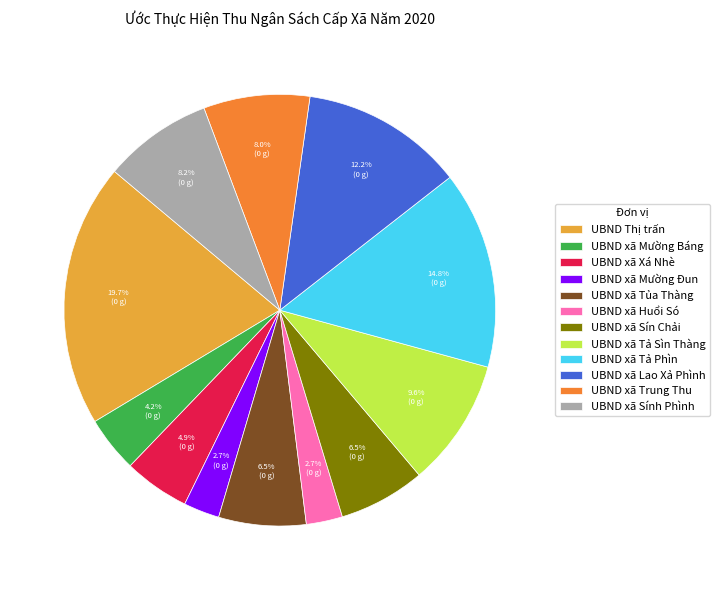

To the nearest percent, what is the difference between the largest and smallest slice percentages?

17%